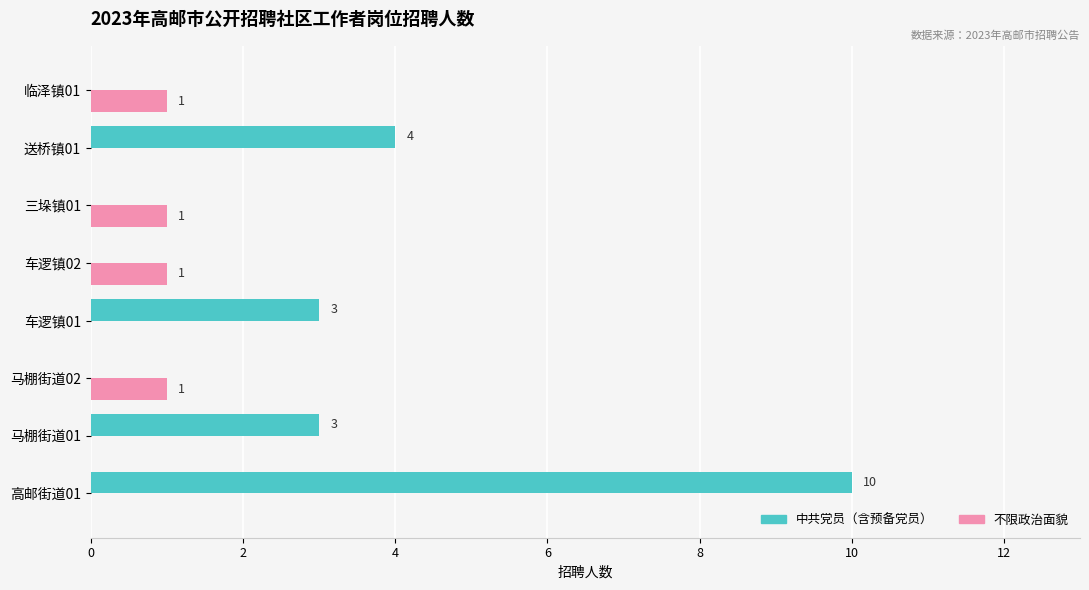

Which series has the largest total across all categories?

中共党员（含预备党员）